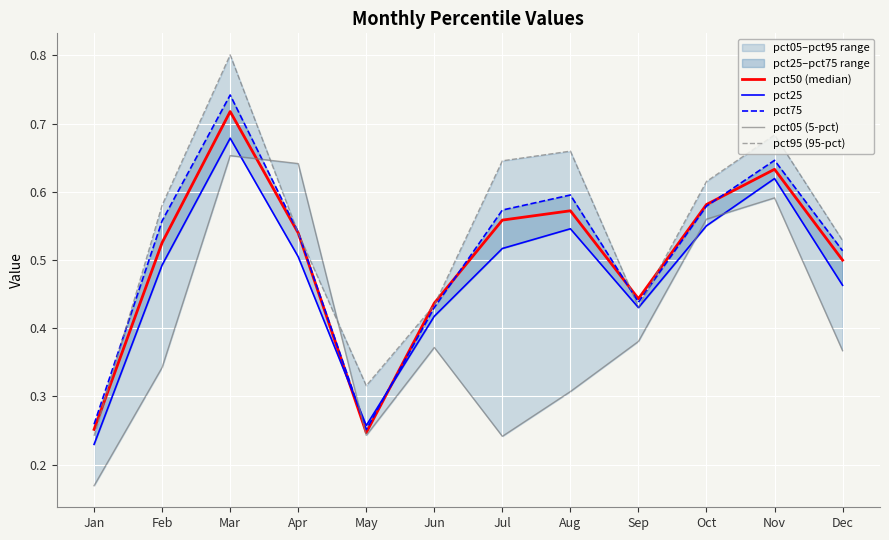

What is the difference between the maximum and second lowest values in the pct25 series?

0.4